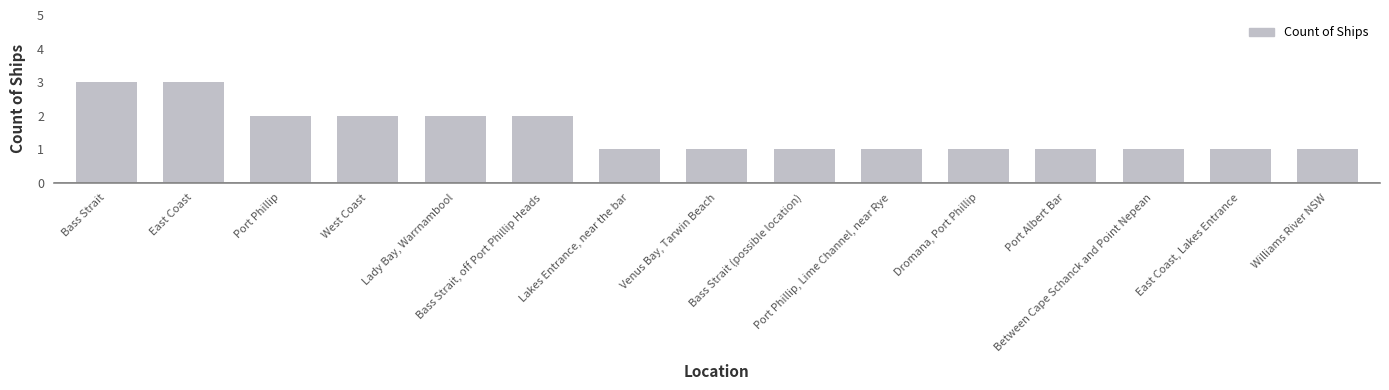

How many data points does each series have?

15